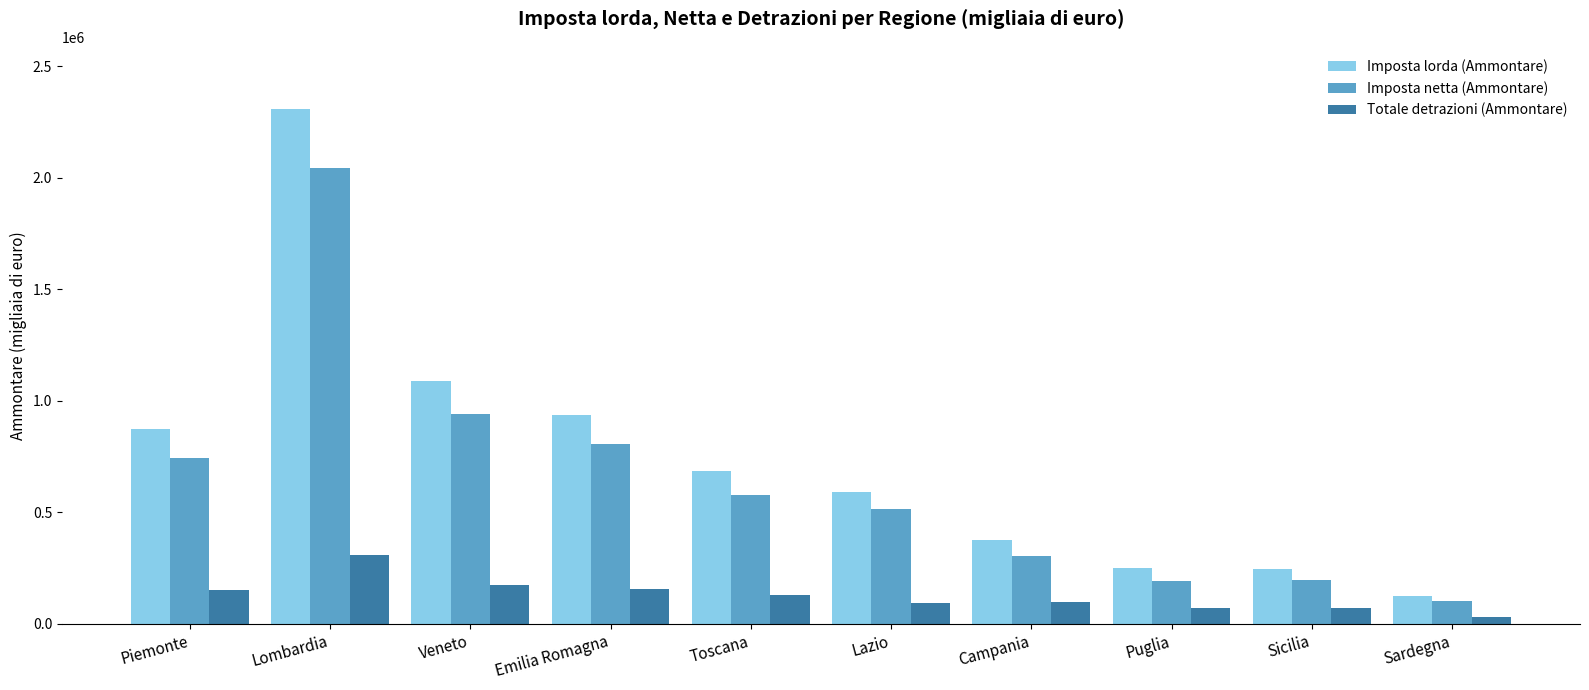

Where does the Imposta lorda (Ammontare) series first go above 686198?

Piemonte